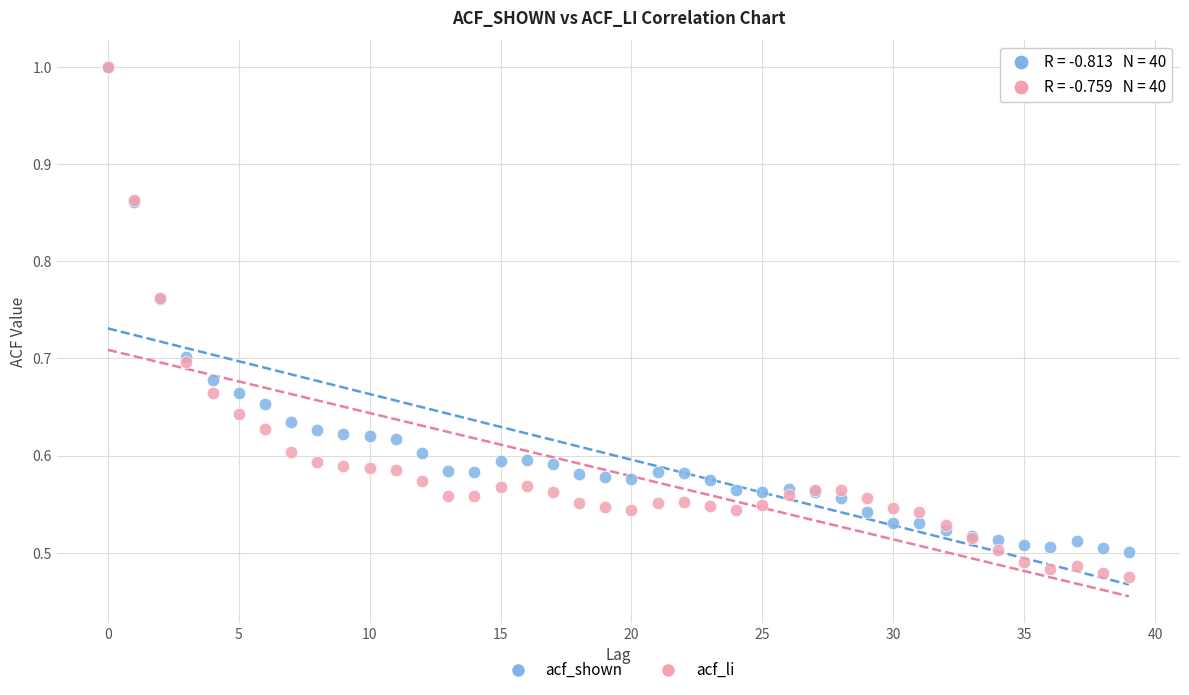

What are all the series names shown in the legend?

acf_shown, acf_li